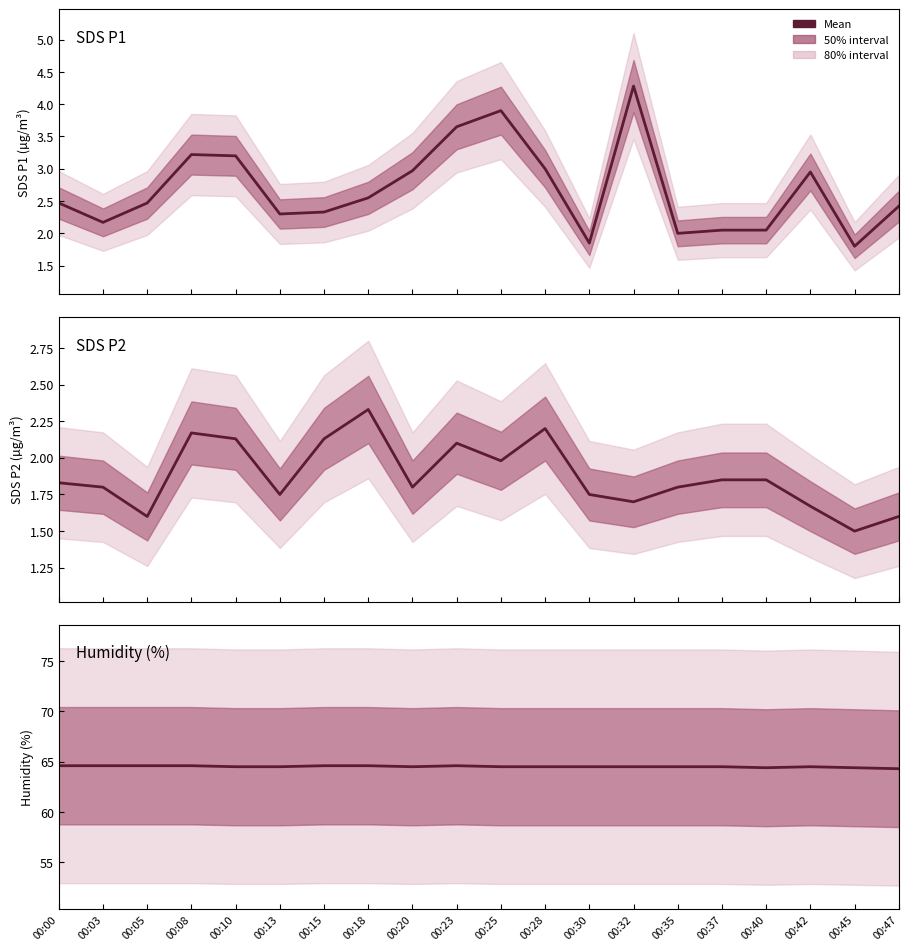

What is the difference between the highest and lowest values at 00:08?

62.4